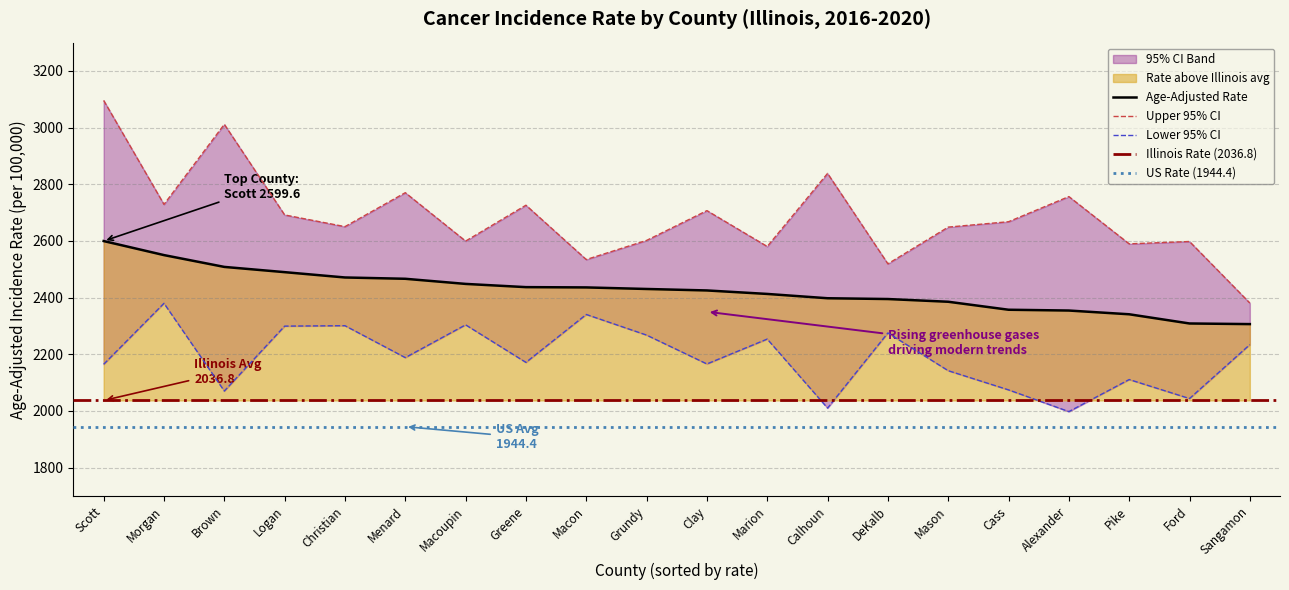

What is the spread (max minus min) of values at Marion?

326.8